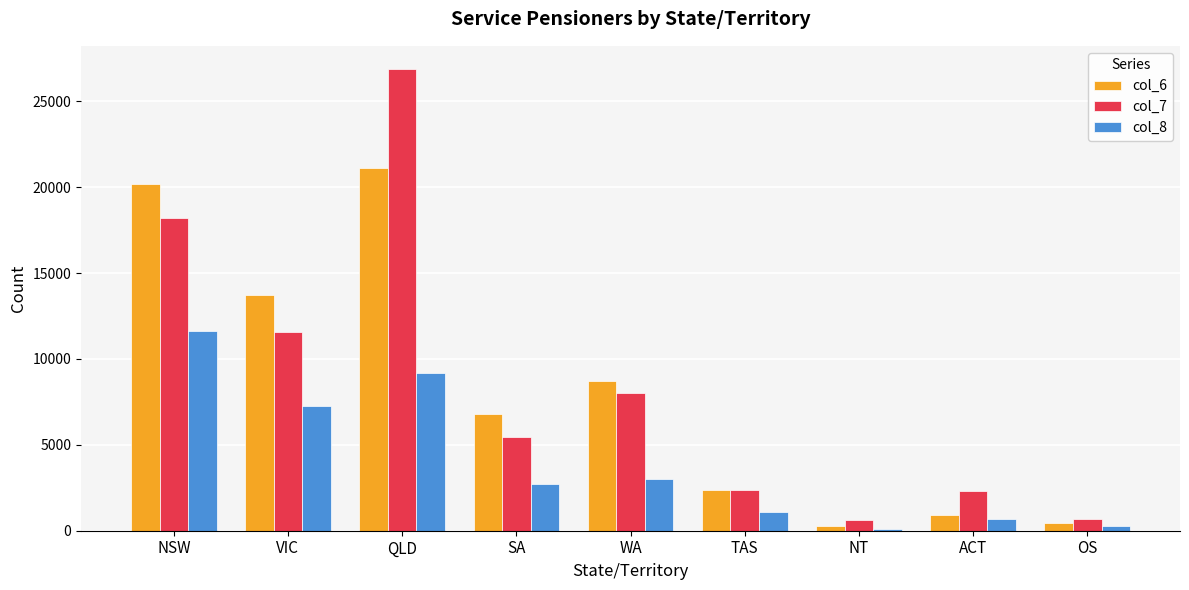

What are all the series names shown in the legend?

col_6, col_7, col_8